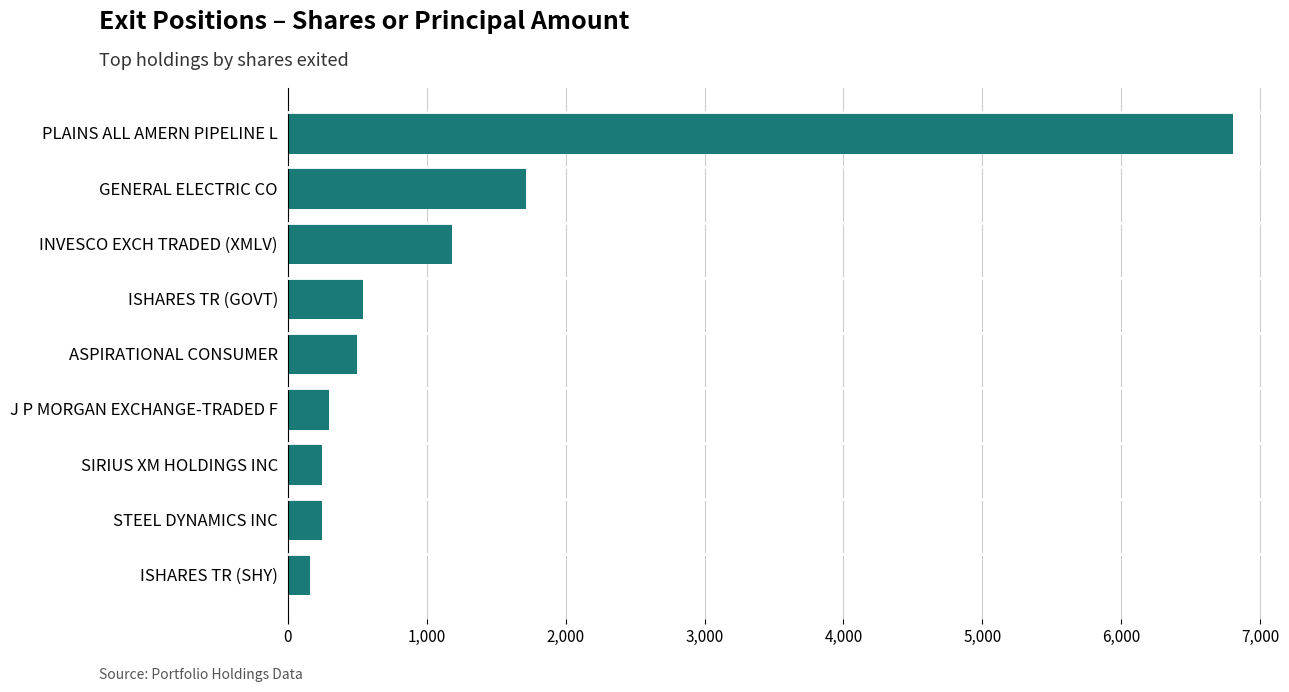

What is the change in value from ASPIRATIONAL CONSUMER to GENERAL ELECTRIC CO?

+1219